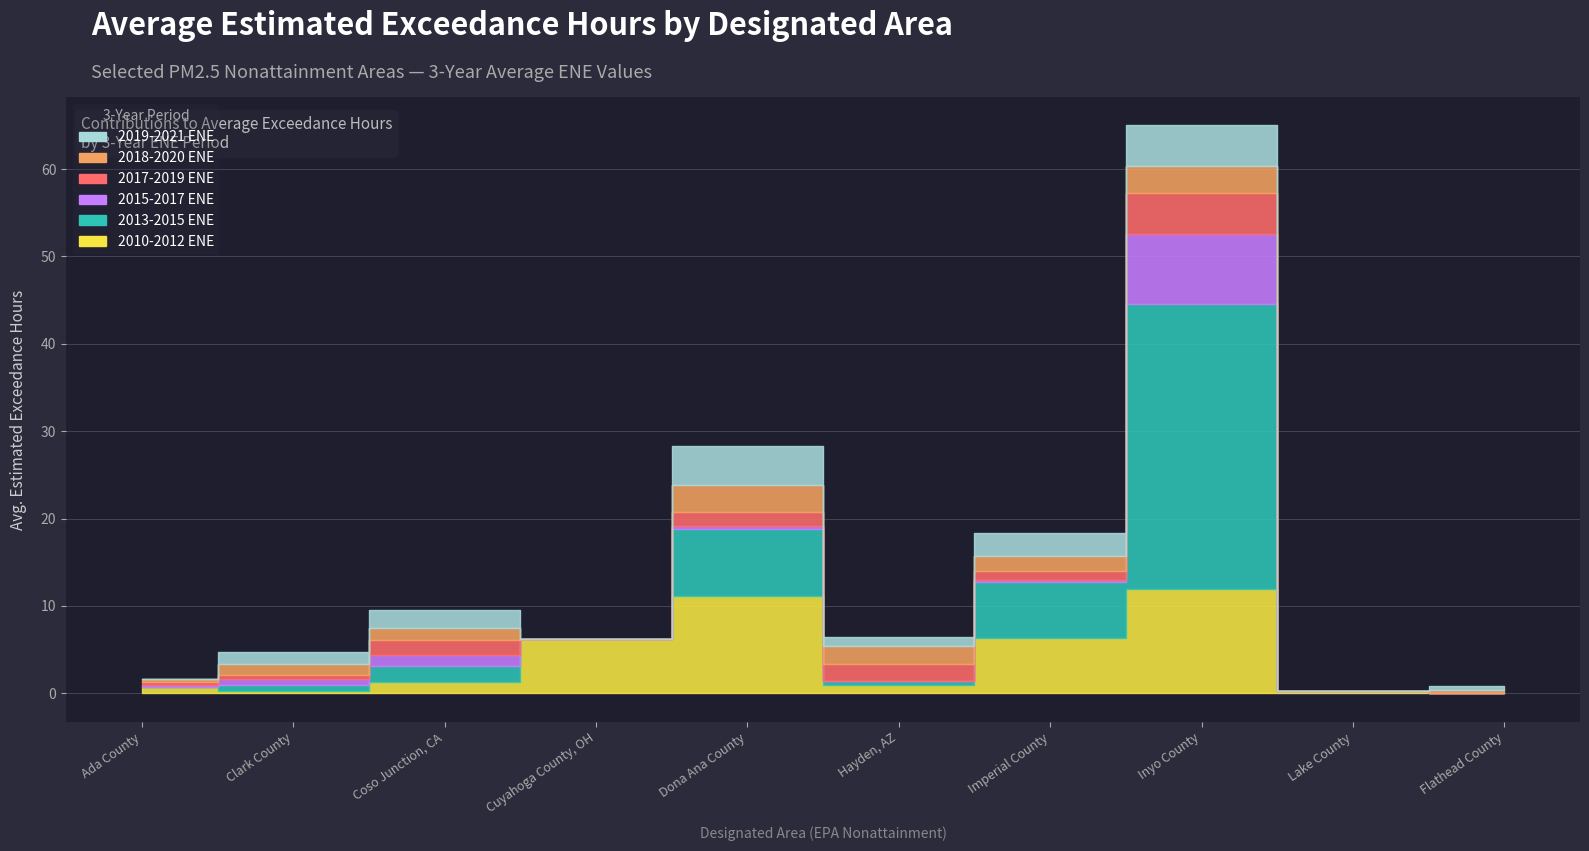

How many data points in 2018-2020 ENE are above 1?

6